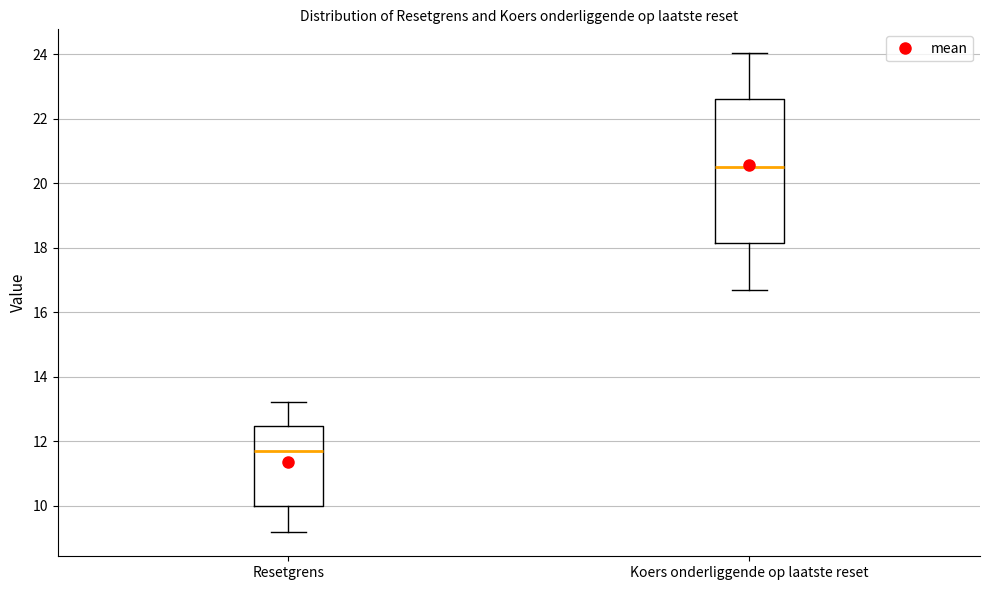

Reading left to right, transcribe this box plot: for each box, give where its median line is, the range the box spans, and where its two whiskers end, as read against the y-axis. The values are not printed on the chart, so give them approximately, as read against the axis.

Resetgrens: median 11.8, box 10.0 to 12.4, whiskers 9.2 to 13.2
Koers onderliggende op laatste reset: median 20.6, box 18.2 to 22.6, whiskers 16.6 to 24.0